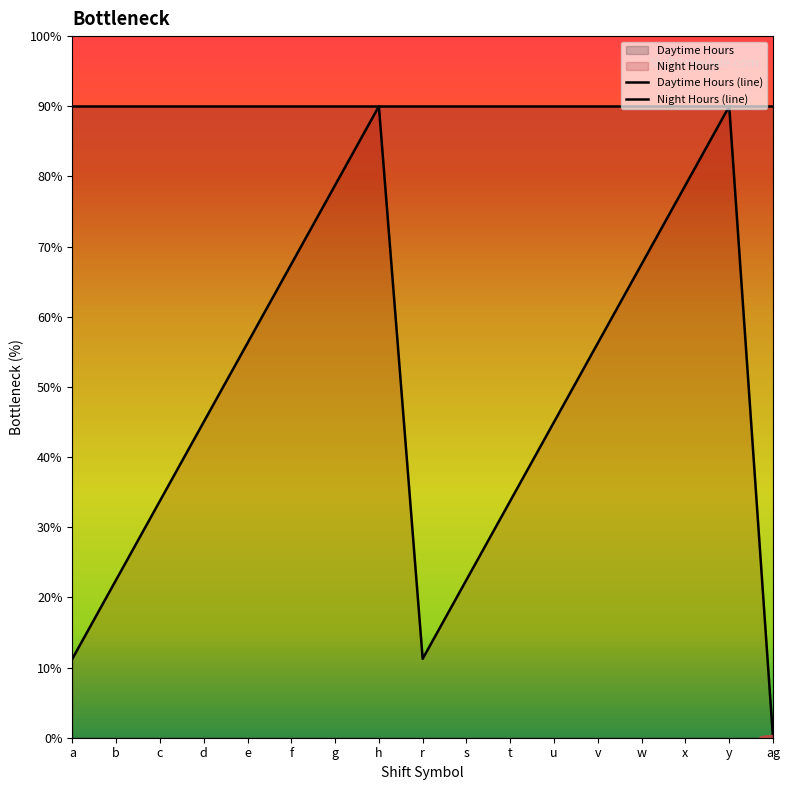

True or false: the data shows 33.8 at t.

True